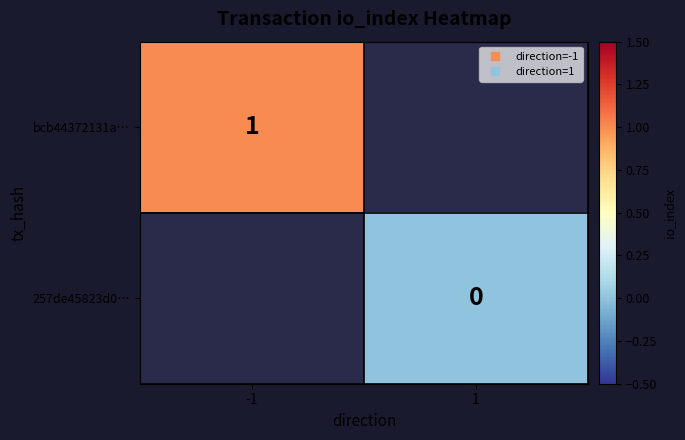

Is the value of 257de45823d0… at 1 greater than the value of bcb44372131a… at 1?

No